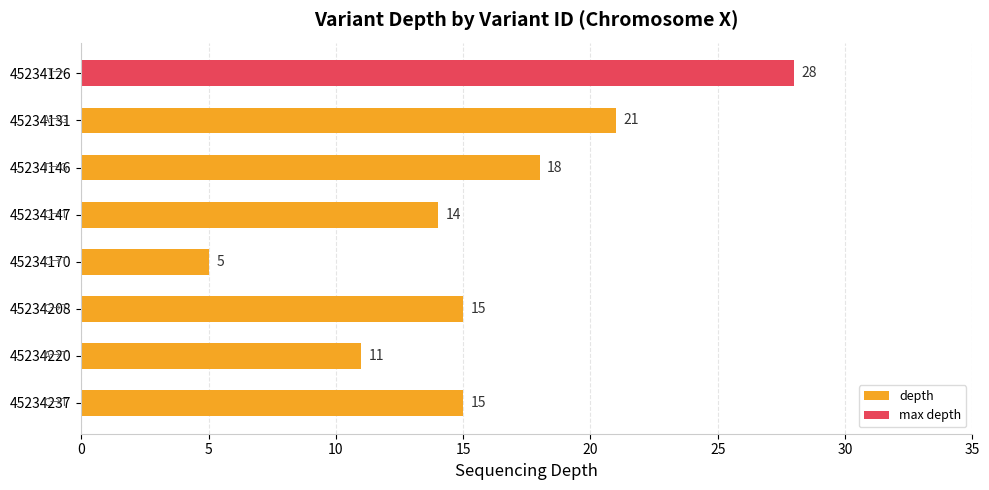

What is the minimum value shown in the chart?

5